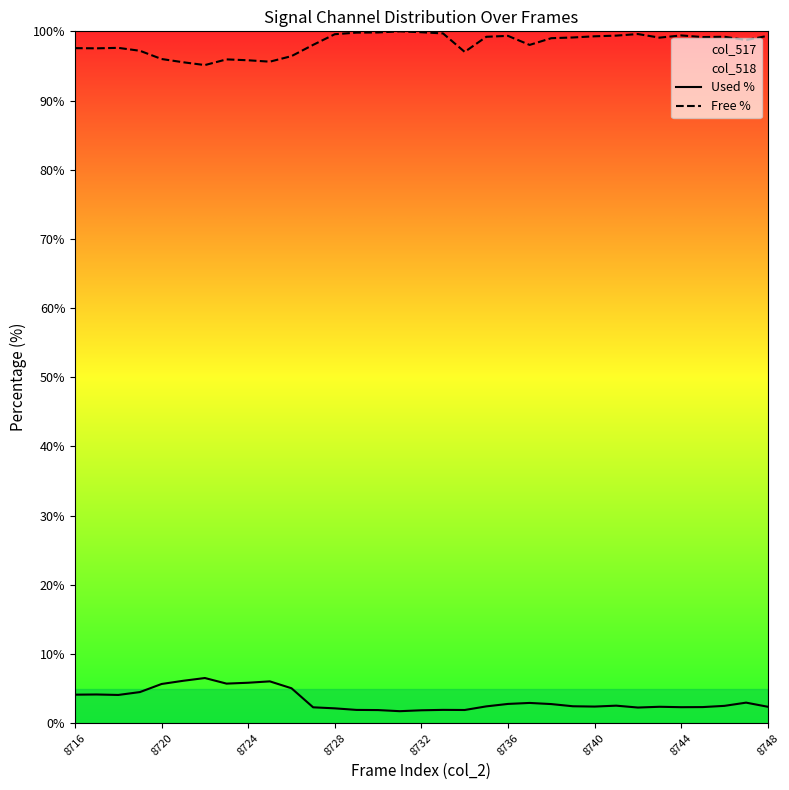

Is the value of Free % at 8744 greater than the value of Used % at 8744?

Yes